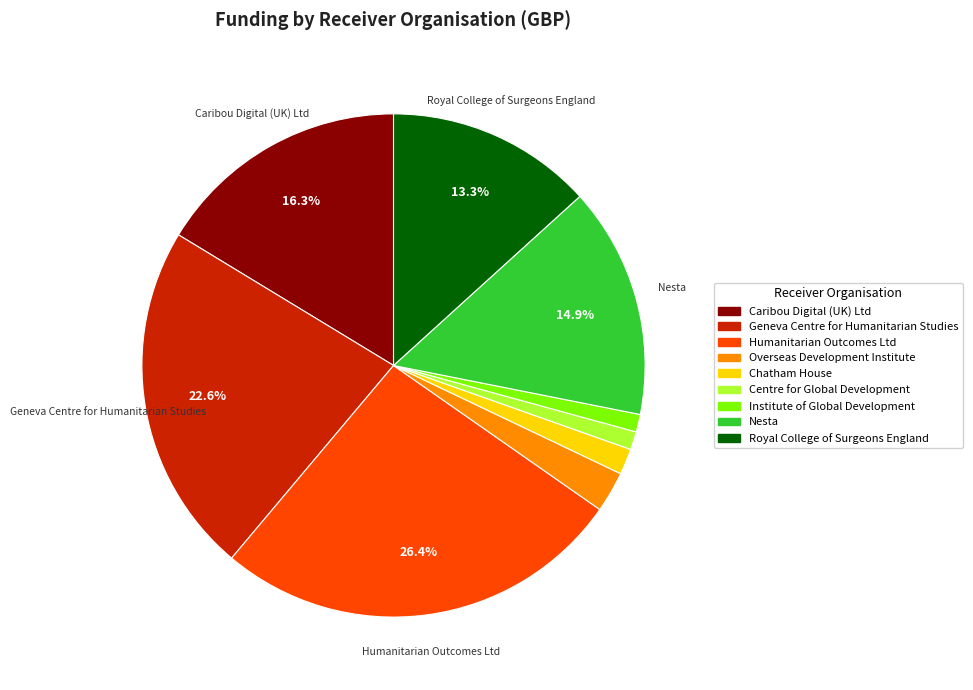

To the nearest percent, what is the combined percentage of Nesta and Overseas Development Institute?

17%